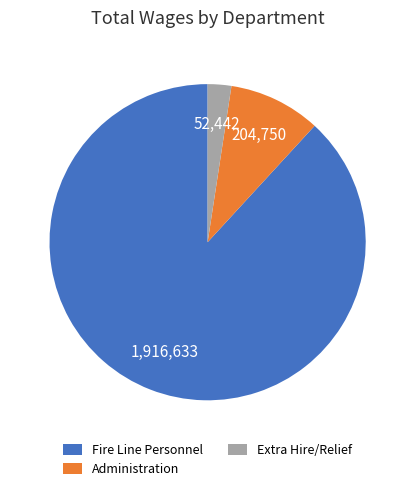

Which slice is the largest?

Fire Line Personnel